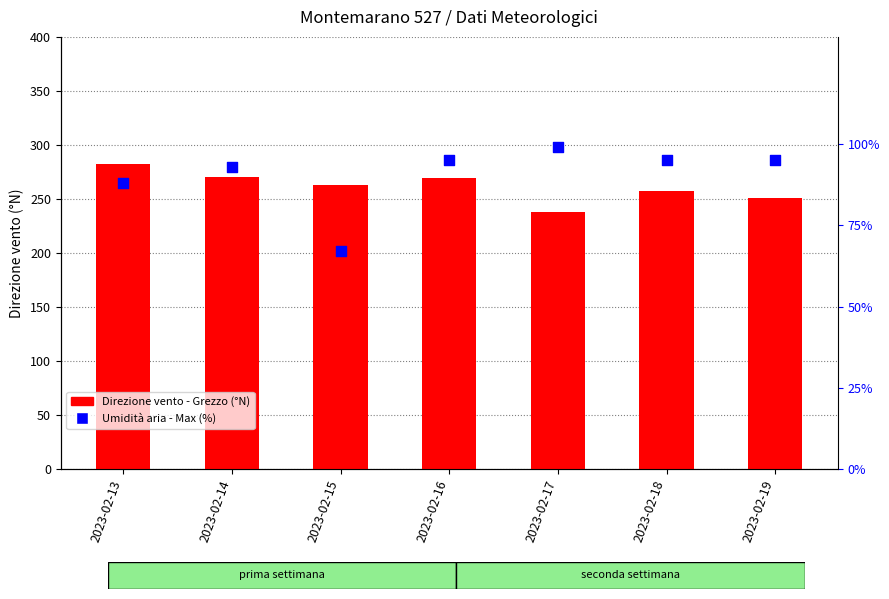

At how many categories does at least one series exceed 91?

7